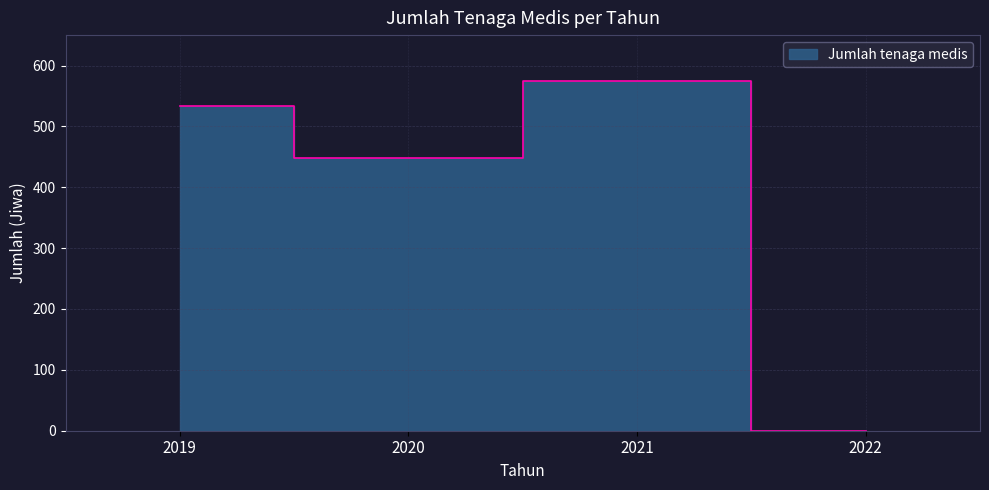

At which category does the data reach its first local valley?

2020